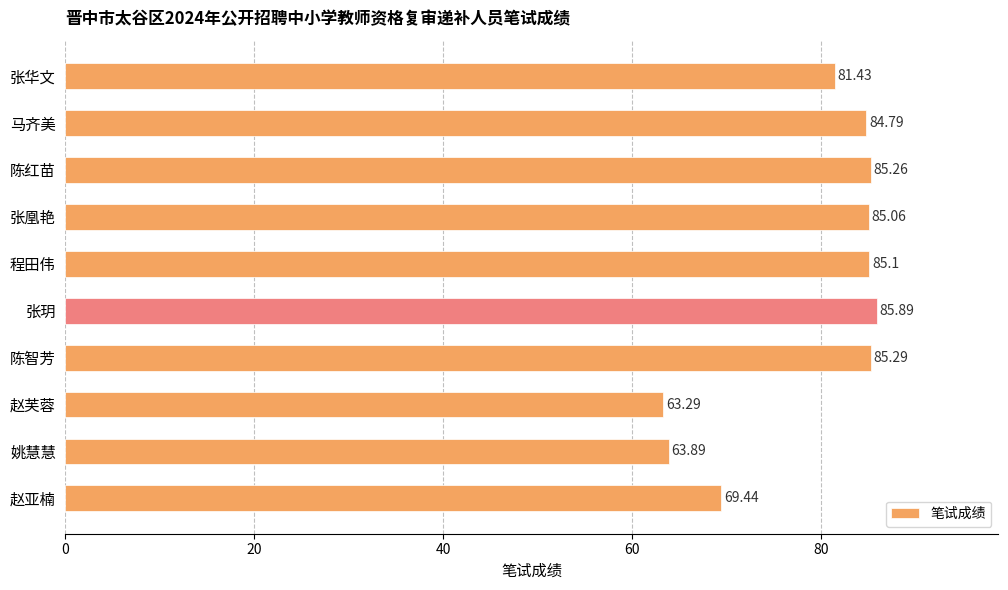

Rank the categories by value from highest to lowest.

张玥, 陈智芳, 陈红苗, 程田伟, 张凰艳, 马齐美, 张华文, 赵亚楠, 姚慧慧, 赵芙蓉